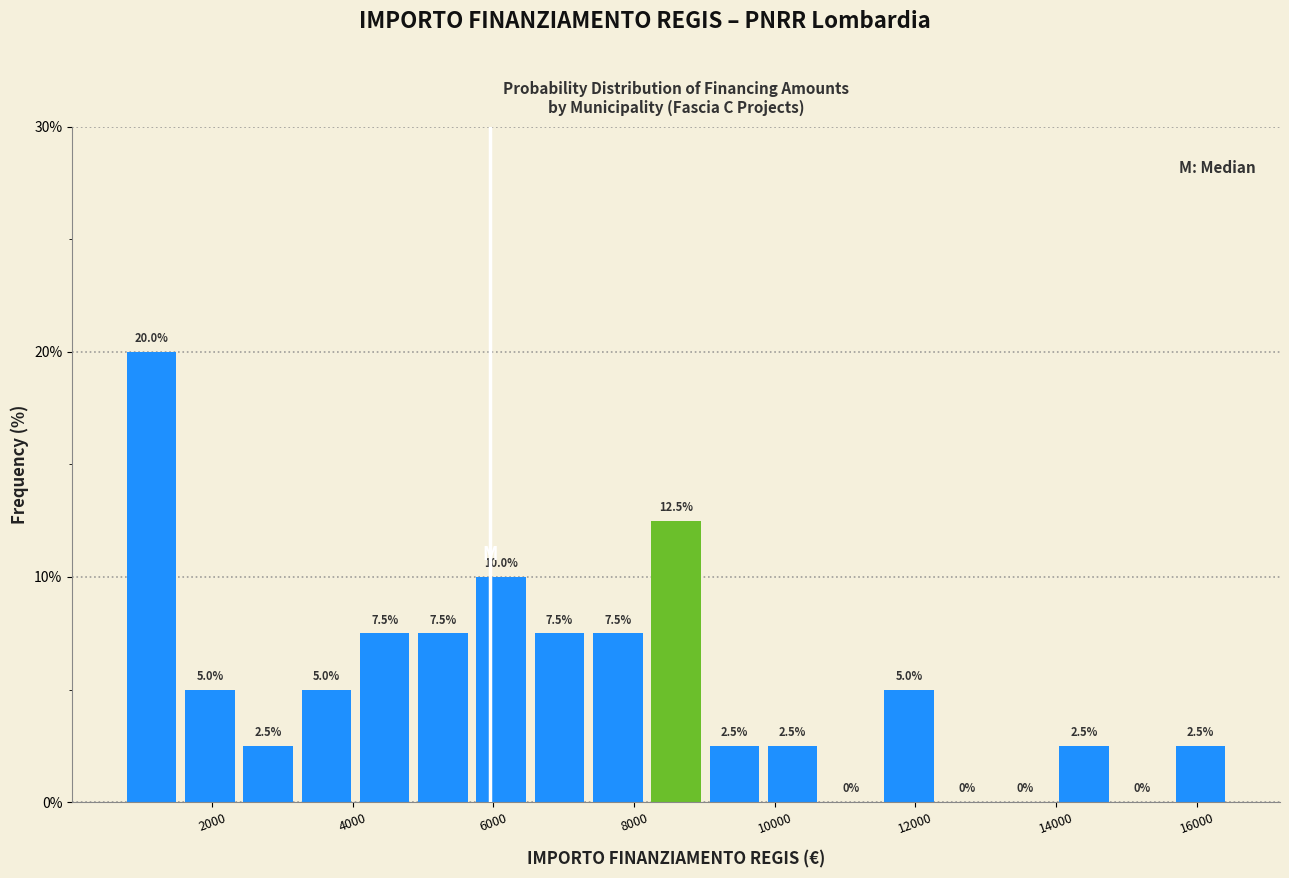

Reading left to right, transcribe this chart: for each bar, give the range it covers on the x-axis and its height. The bar edges are not printed on the chart, so give them approximately, as read against the axis.

800 to 1600: 20.0
1600 to 2400: 5.0
2400 to 3200: 2.5
3200 to 4000: 5.0
4000 to 4800: 7.5
4800 to 5600: 7.5
5600 to 6600: 10.0
6600 to 7400: 7.5
7400 to 8200: 7.5
8200 to 9000: 12.5
9000 to 9800: 2.5
9800 to 10600: 2.5
10600 to 11400: 0.0
11400 to 12400: 5.0
12400 to 13200: 0.0
13200 to 14000: 0.0
14000 to 14800: 2.5
14800 to 15600: 0.0
15600 to 16400: 2.5